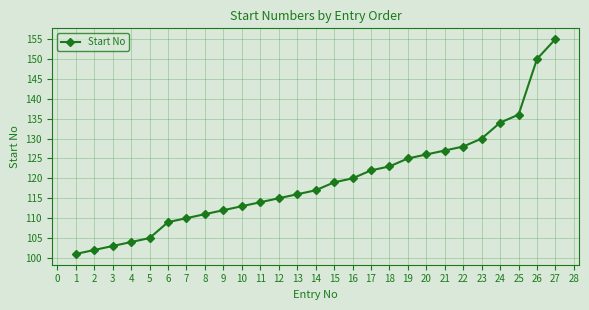

True or false: there are more than 2 points higher than both neighbors.

False